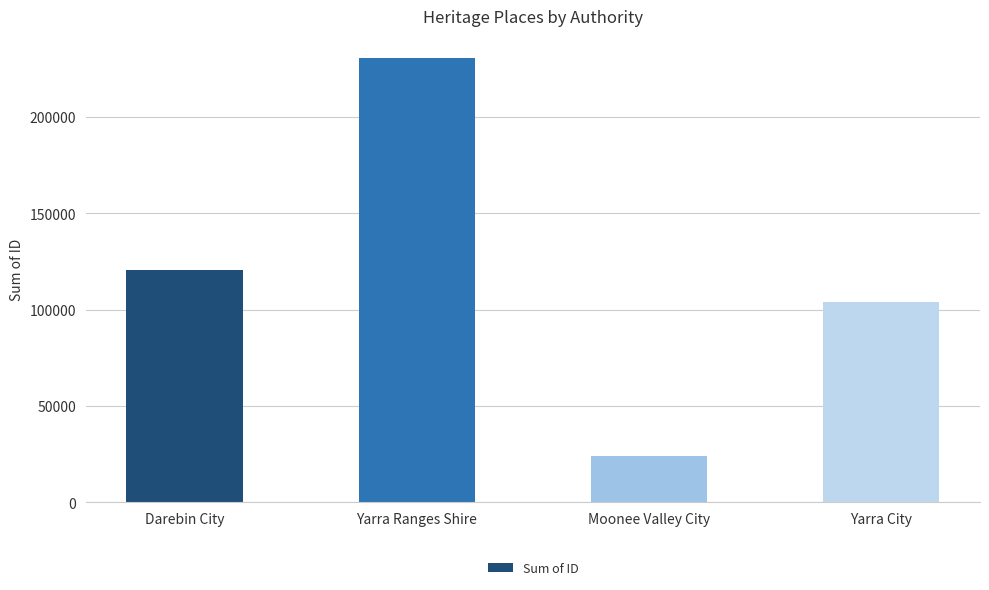

Is it true that the value at Moonee Valley City is 23891?

True